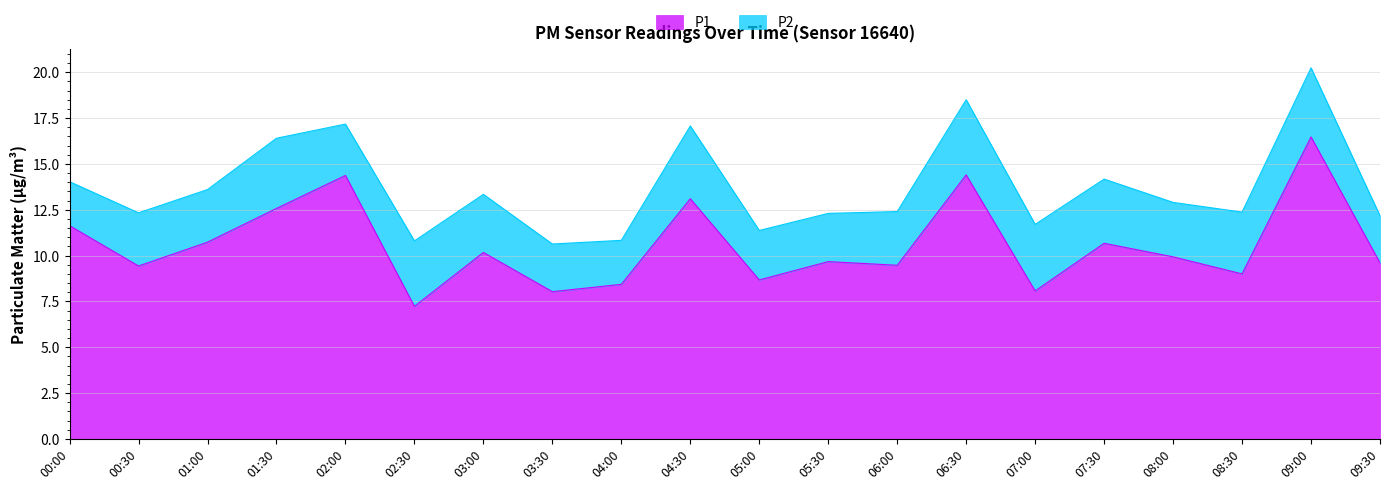

Read the value at 01:30.

12.6